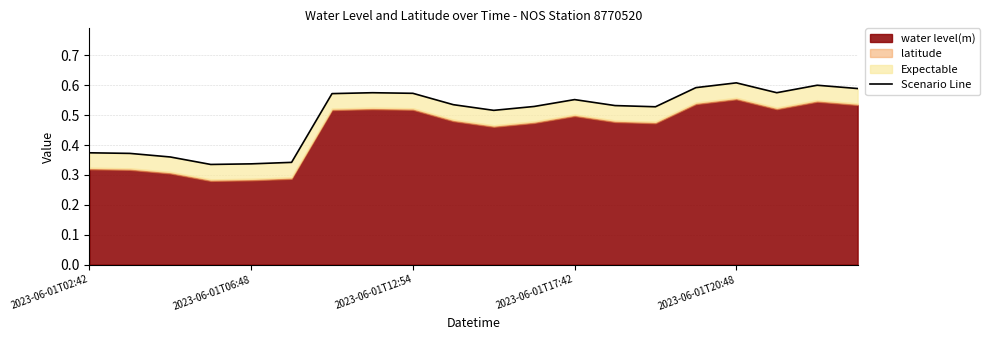

Is it true that the value at 2023-06-01T20:48 is 0.6?

True